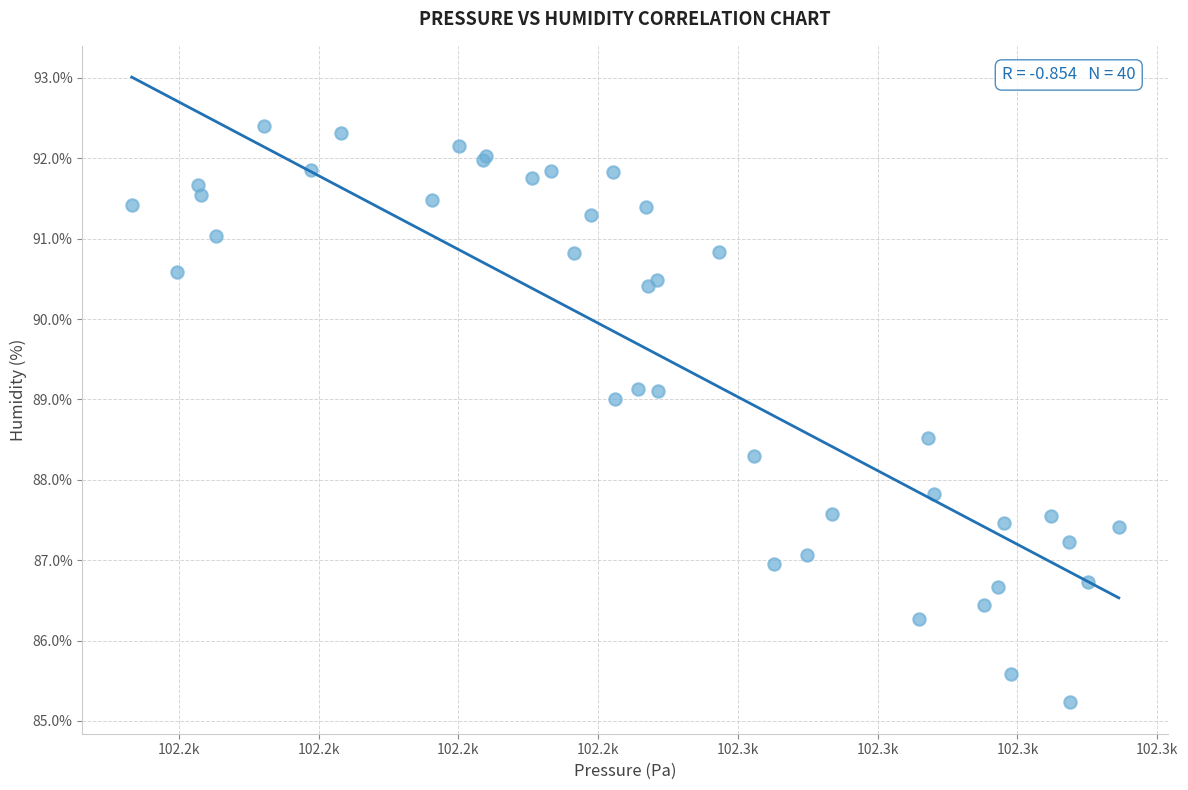

What Y value in the scatter plot is closest to 88?

87.8